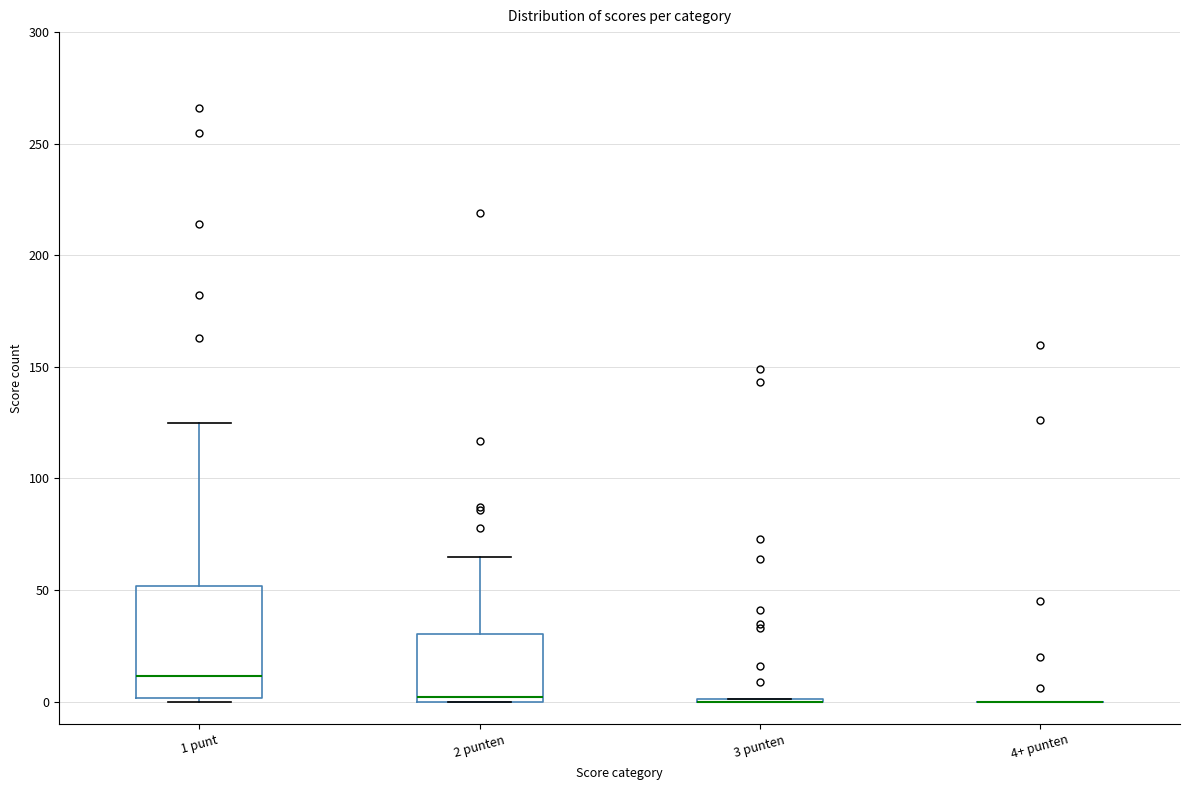

Where does the upper whisker of the box for 1 punt end on the y-axis? The values are not printed on the chart, so give them approximately, as read against the axis.

125